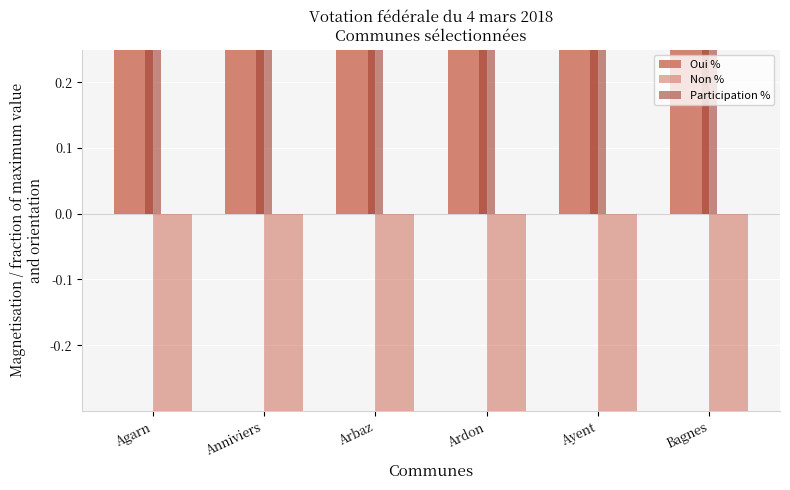

How many bars are there in each group?

3